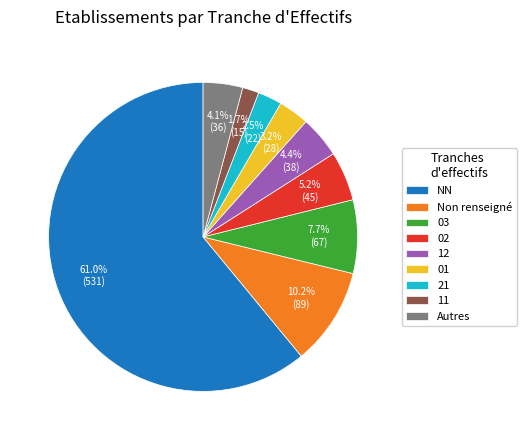

Do 21 and Non renseigné together represent more than half of the pie?

No